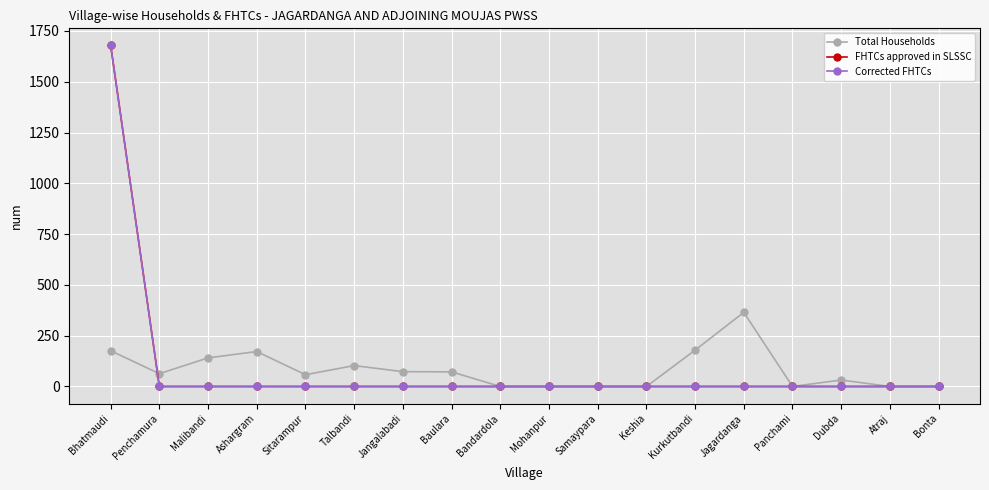

What is the average value of the Corrected FHTCs series?

93